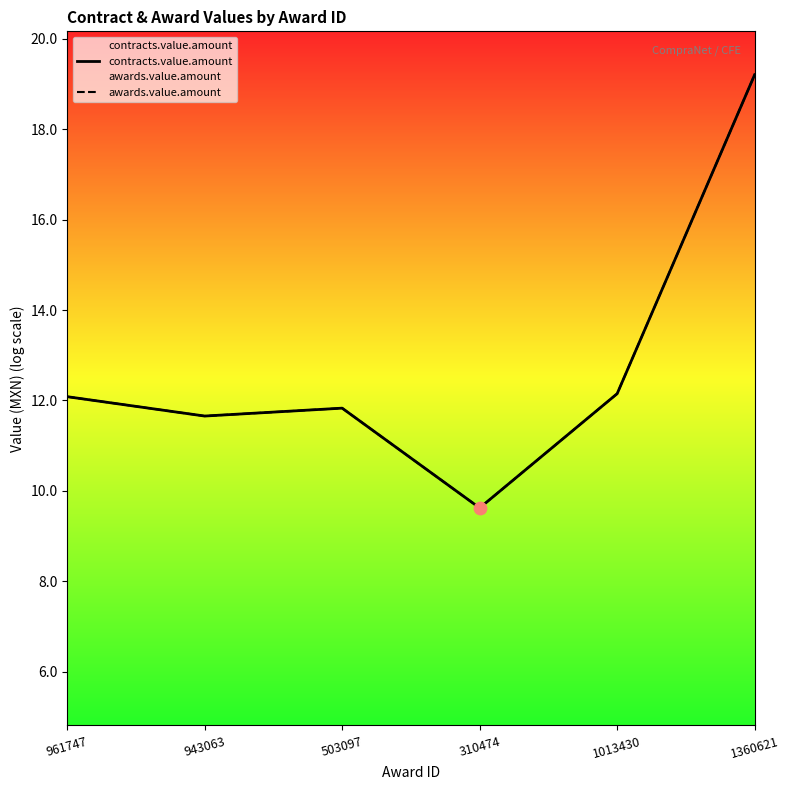

Which series contains the lowest Y value?

contracts.value.amount